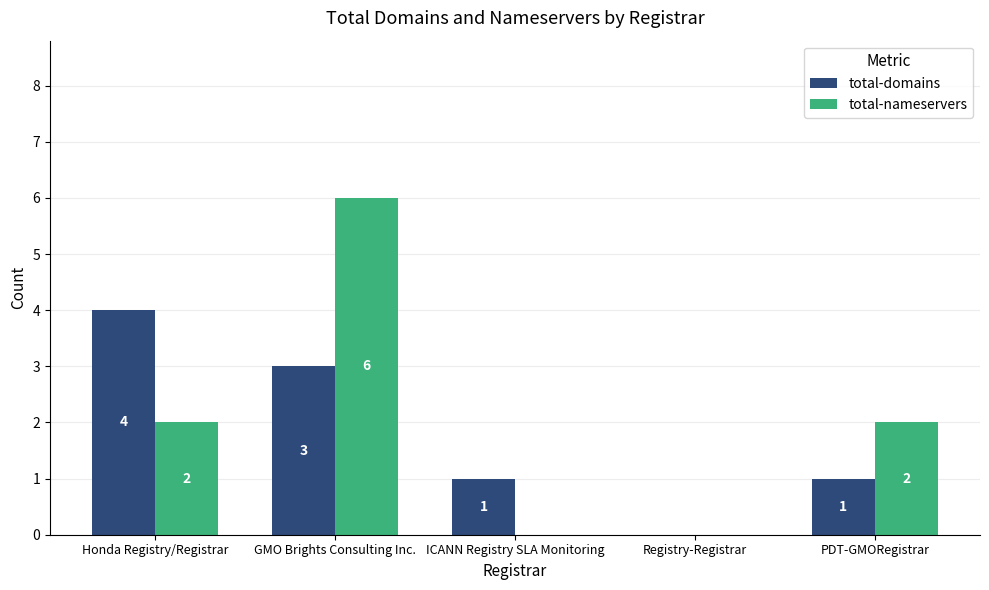

What is the maximum value for total-nameservers?

6